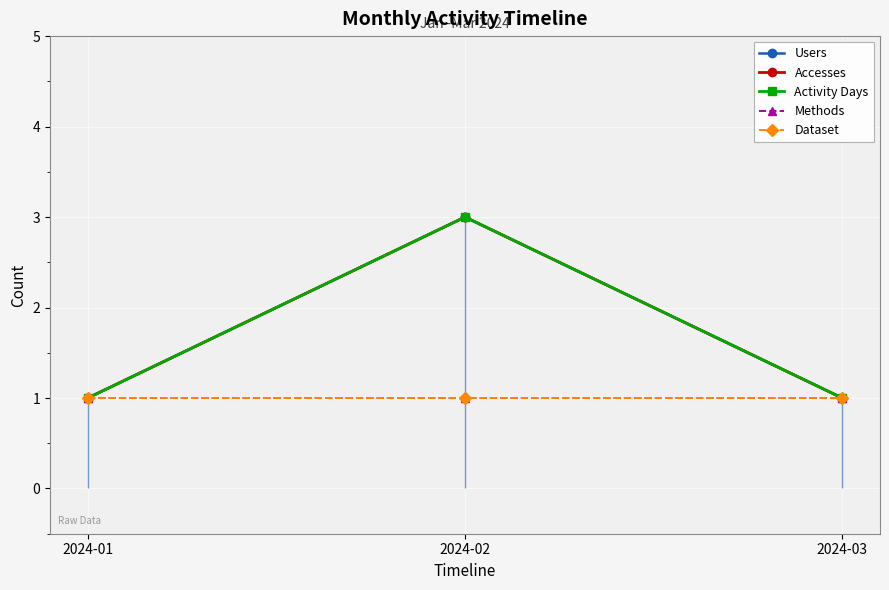

At which category is the sum across all series the highest?

2024-02